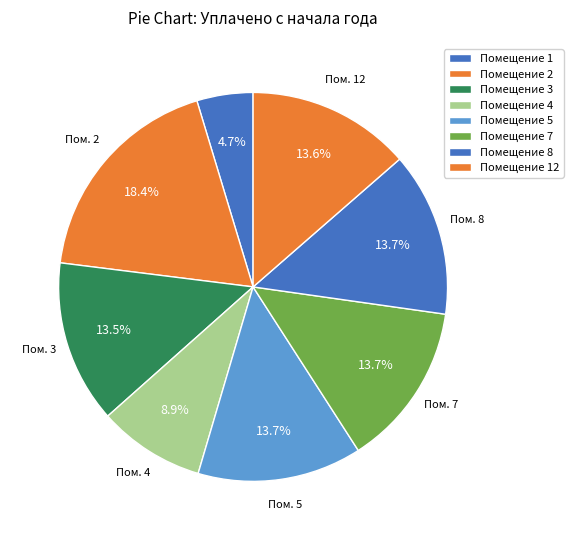

Count the number of slices in the pie.

8